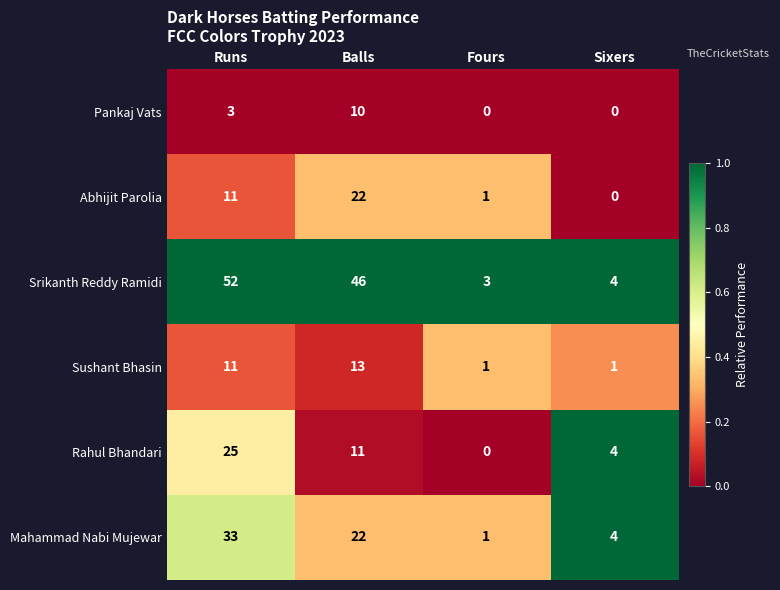

Reading left to right, extract all data points from this chart.

Pankaj Vats: 3	10	0	0
Abhijit Parolia: 11	22	1	0
Srikanth Reddy Ramidi: 52	46	3	4
Sushant Bhasin: 11	13	1	1
Rahul Bhandari: 25	11	0	4
Mahammad Nabi Mujewar: 33	22	1	4